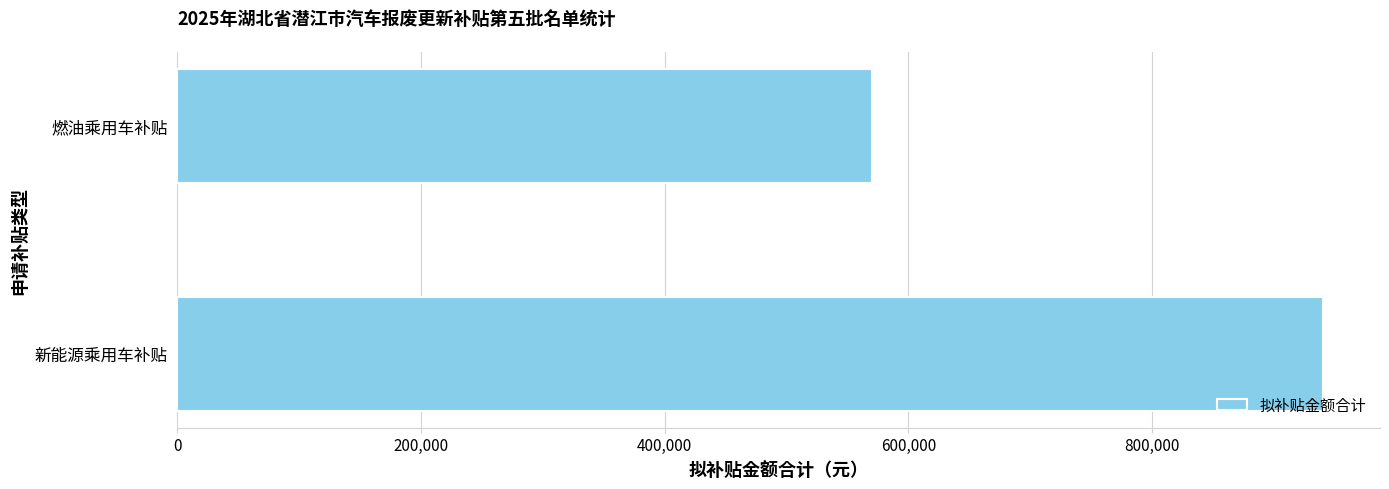

How many values are between 570000 and 940000?

2